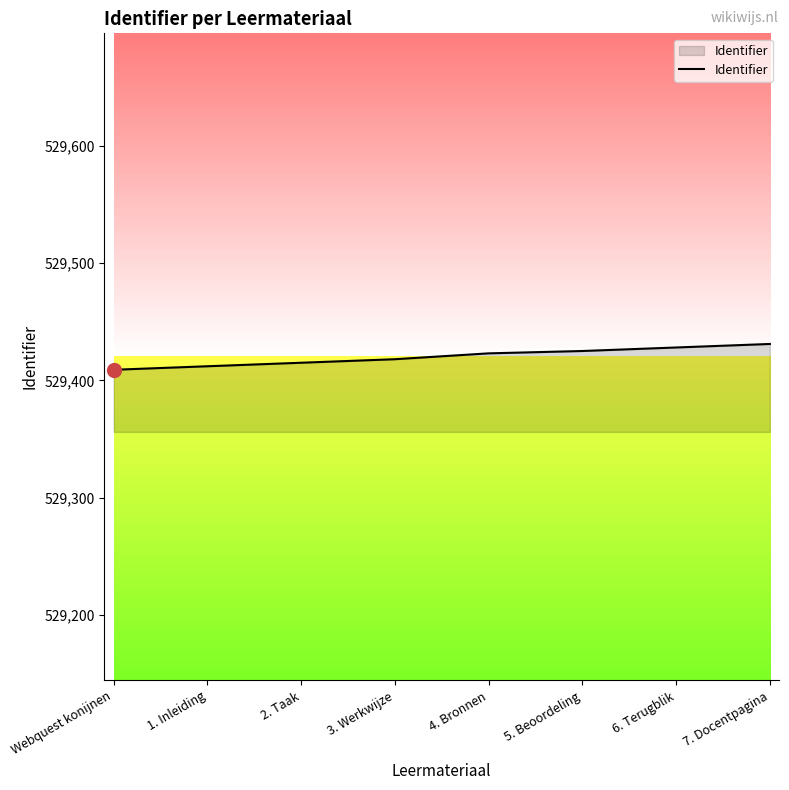

What is the change in value from Webquest konijnen to 2. Taak?

+6